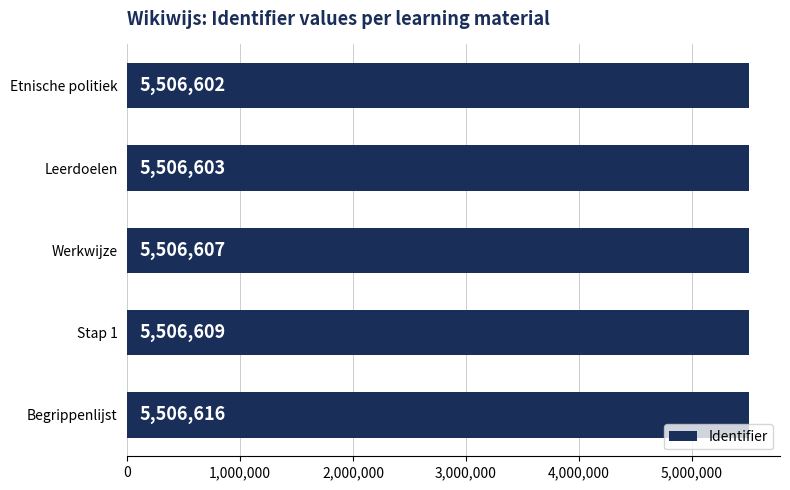

What is the change in value from Etnische politiek to Stap 1?

+7